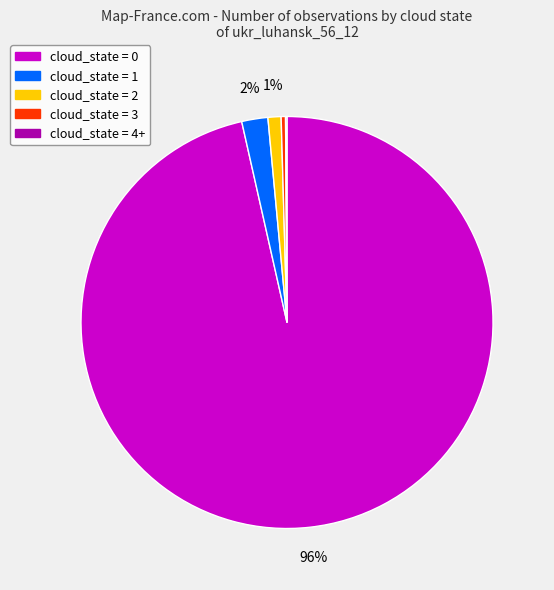

Does any single category account for the majority?

Yes